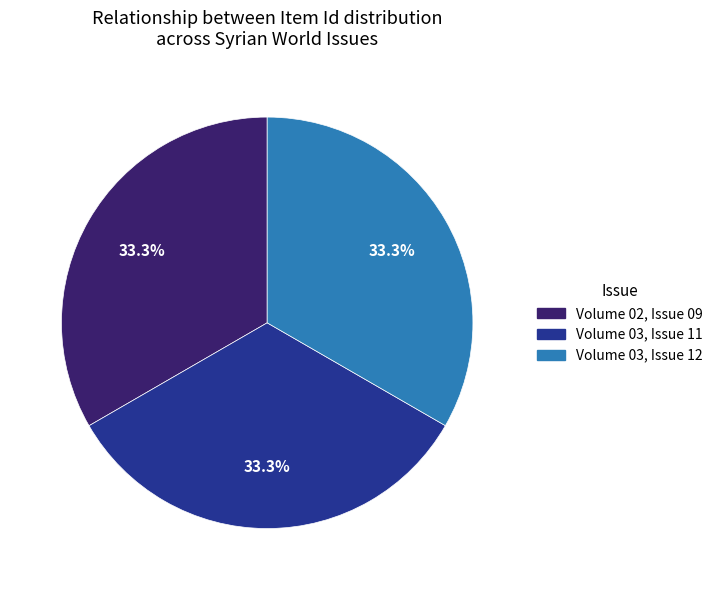

Is there a majority slice in this chart?

No